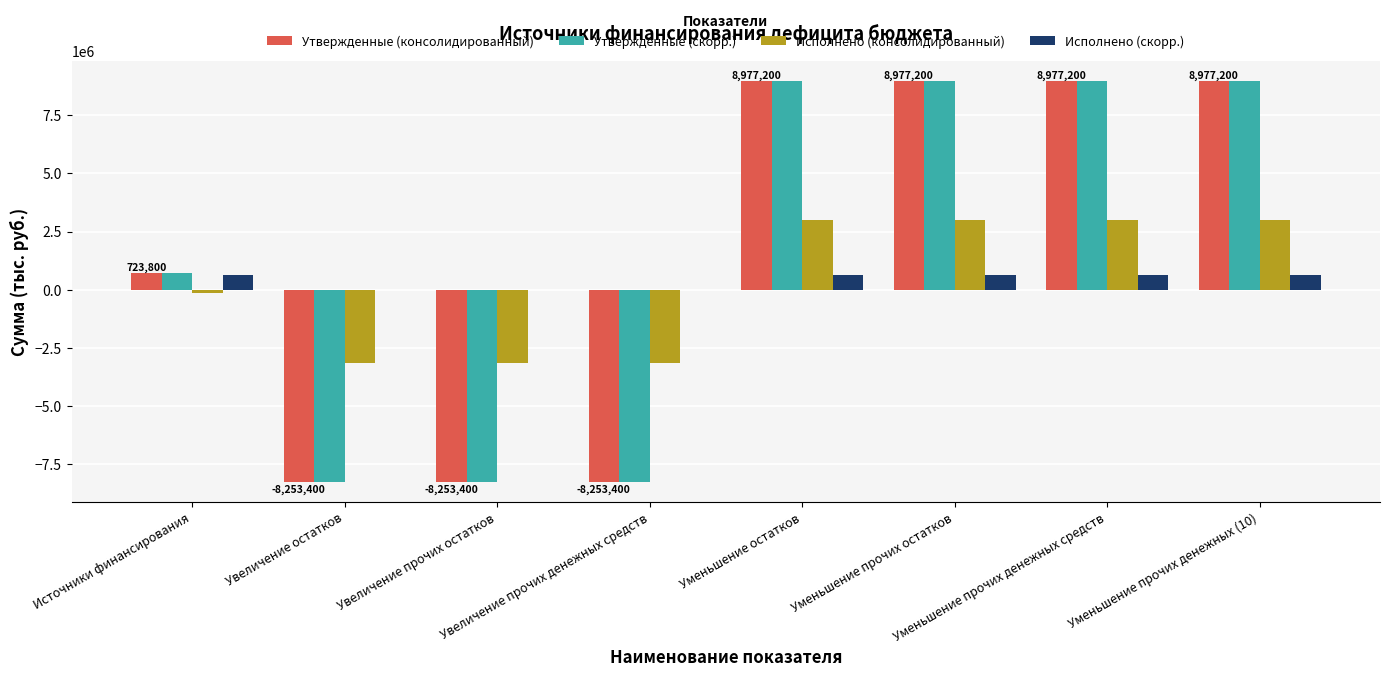

What is the sum of all Исполнено (консолидированный) values?

2523128.8